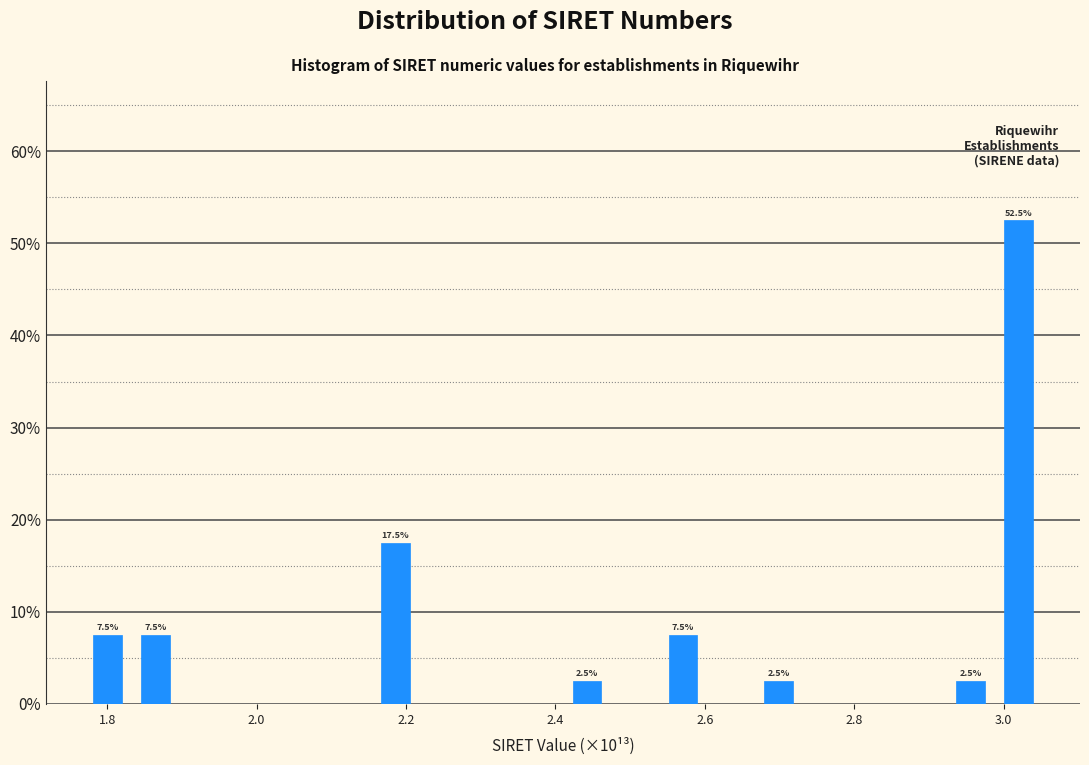

Read against the x-axis, roughly where is the centre of the tallest bar?

3.02